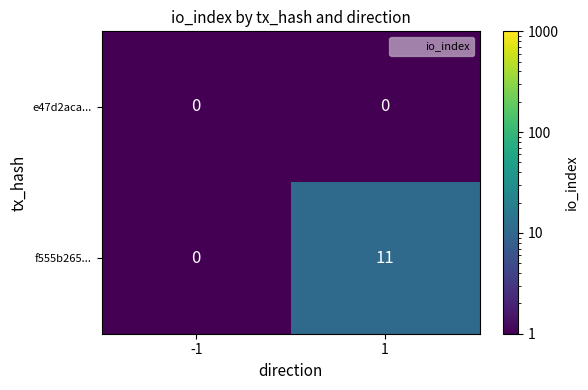

Is it true that f555b265... equals 6 at 1?

False